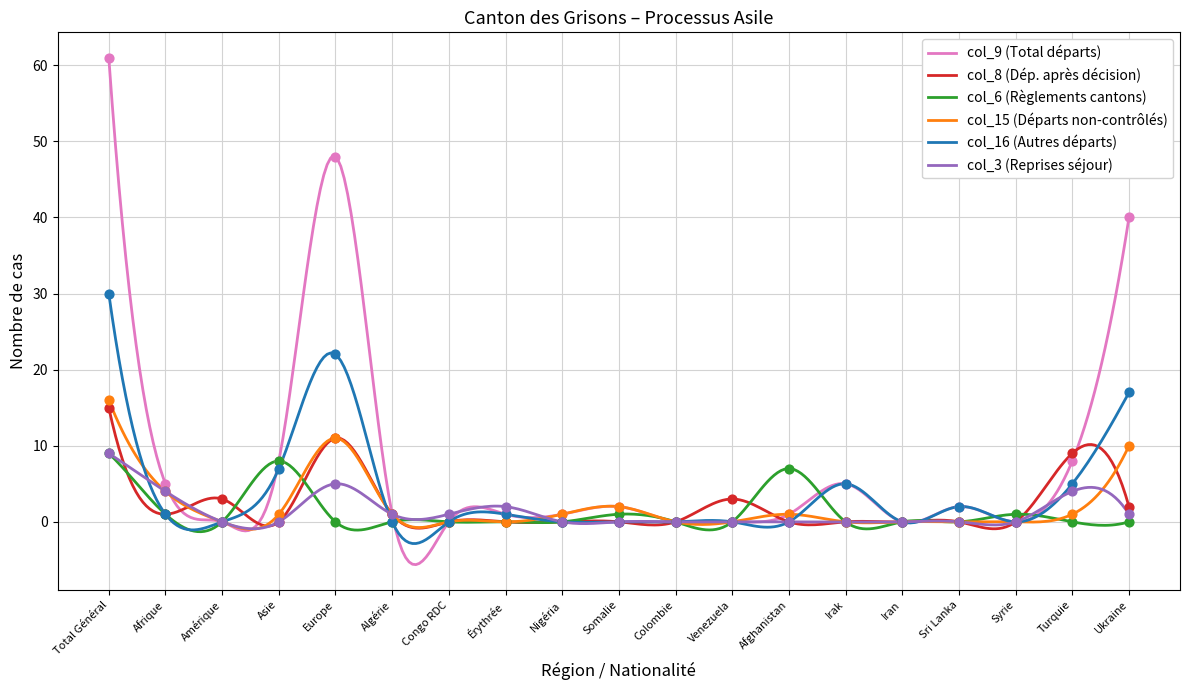

What is the total value across all series at Amérique?

3